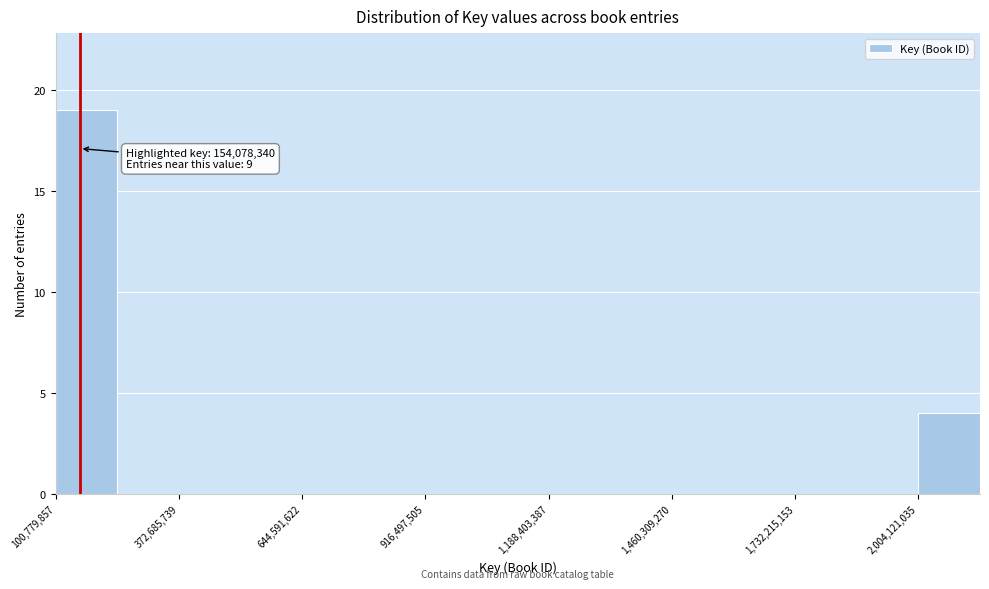

Around what value on the x-axis is the tallest bar? Give the approximate position of its centre, as read against the axis.

150000000